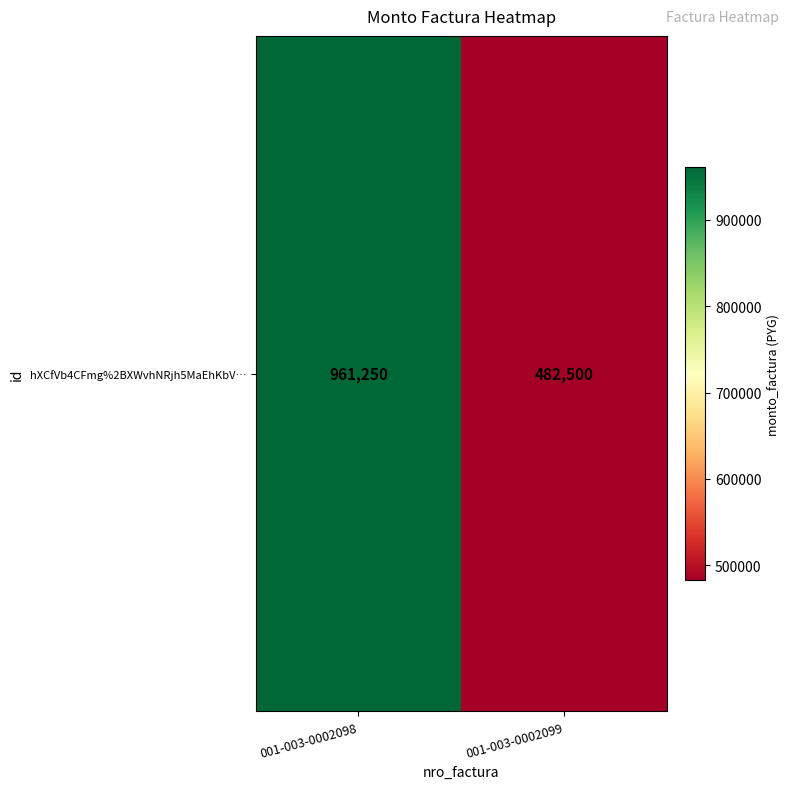

What is the change in value from 001-003-0002098 to 001-003-0002099?

-478750